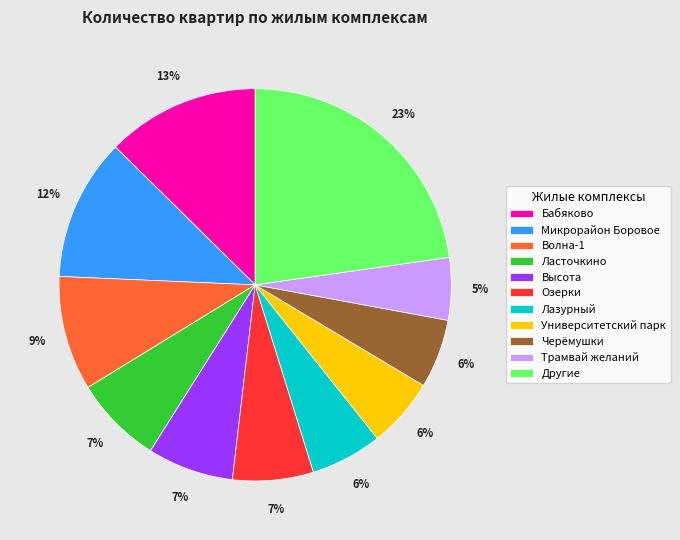

Is the sum of Трамвай желаний and Черёмушки greater than half?

No